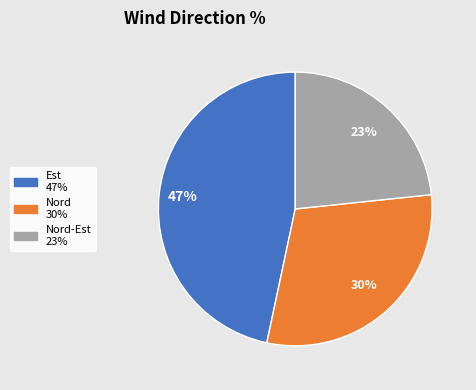

To the nearest percent, what is the average slice percentage?

33%